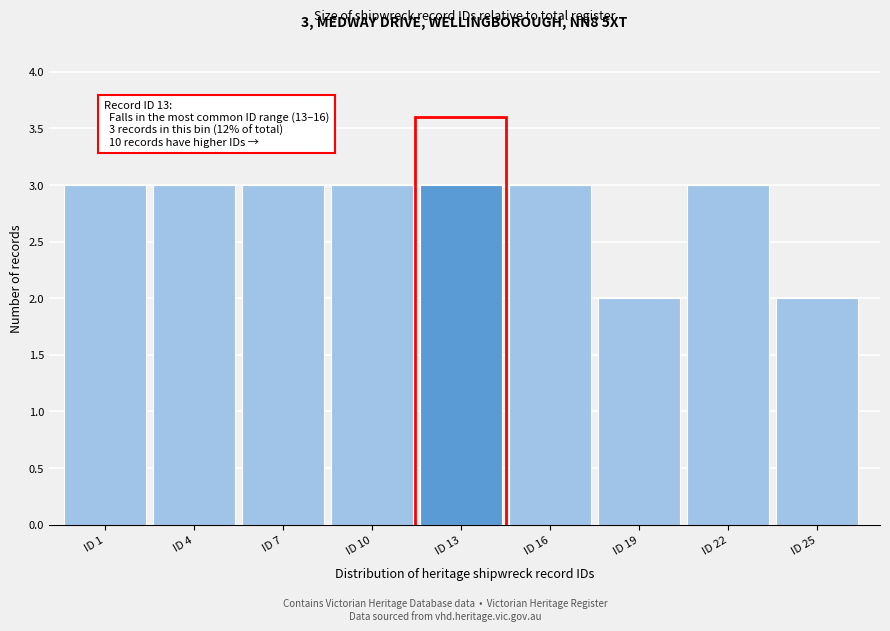

Reading left to right, extract all data points from this chart.

ID 1=3	ID 4=3	ID 7=3	ID 10=3	ID 13=3	ID 16=3	ID 19=2	ID 22=3	ID 25=2